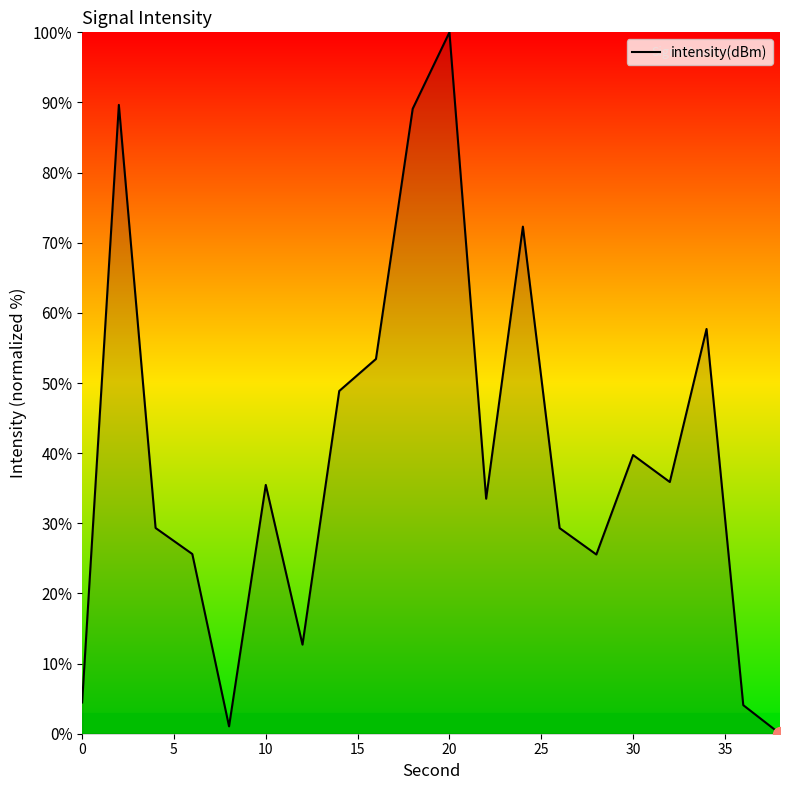

Does the chart display data point markers on the line(s)?

No